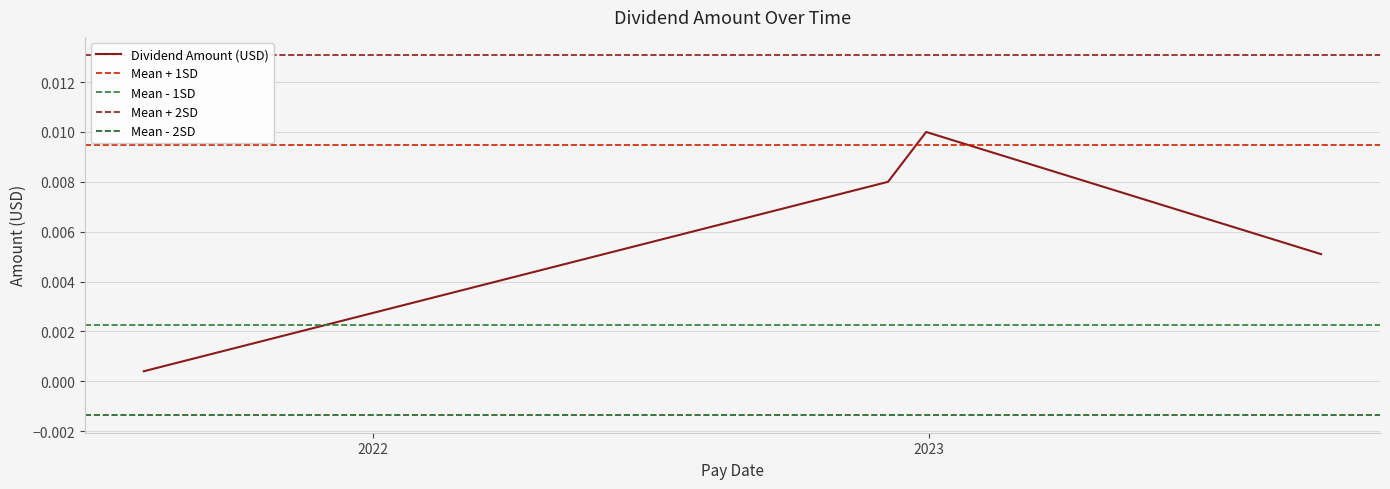

True or false: Dividend Amount (USD) has more than 1 points higher than both neighbors.

False